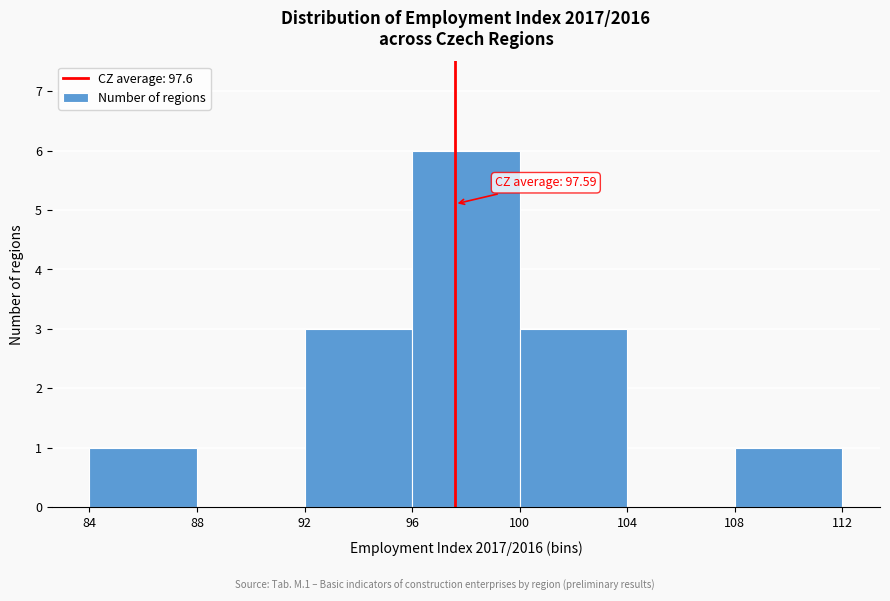

Over which range of the x-axis is the bar tallest?

96 to 100